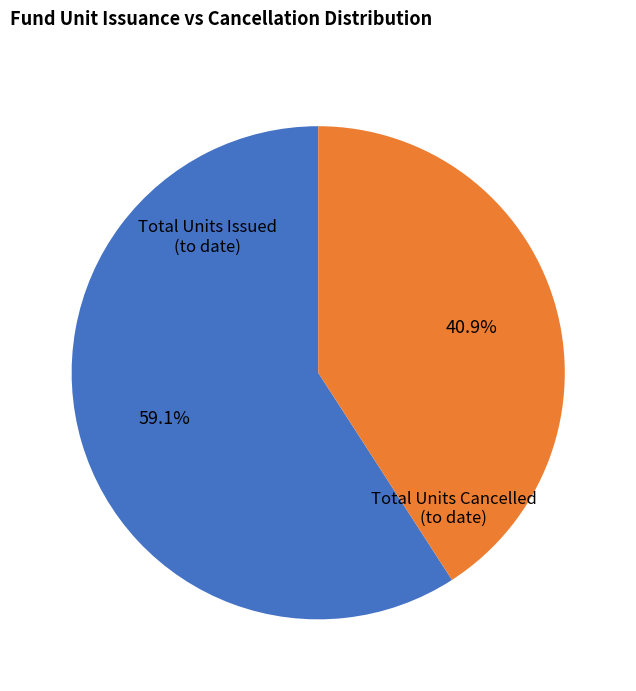

How many segments does this pie chart have?

2